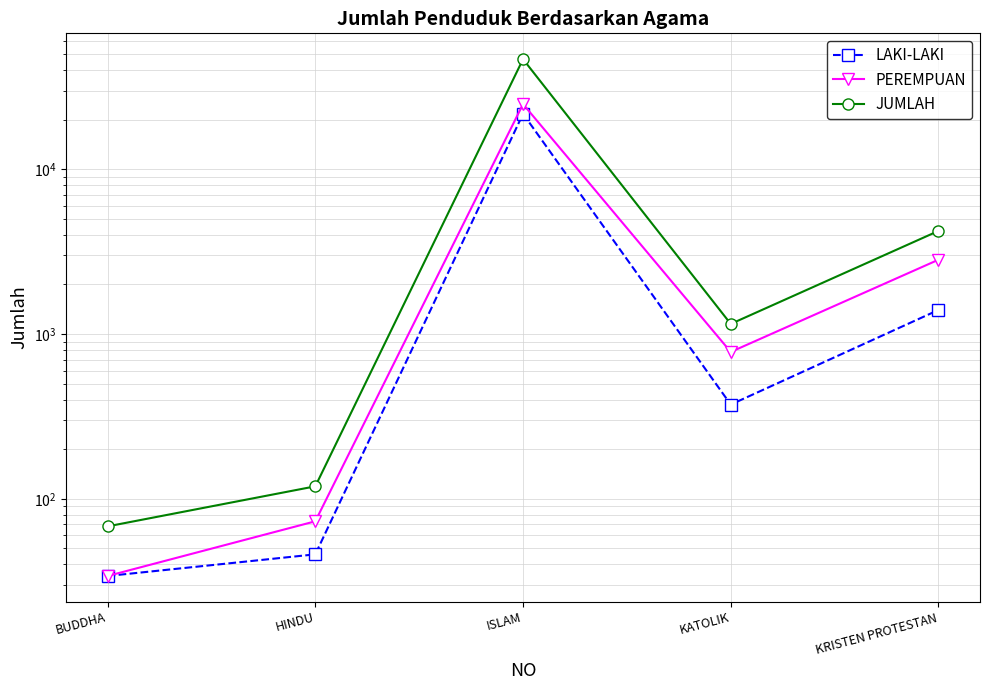

In JUMLAH, how many points are lower than both neighbors (excluding endpoints)?

1